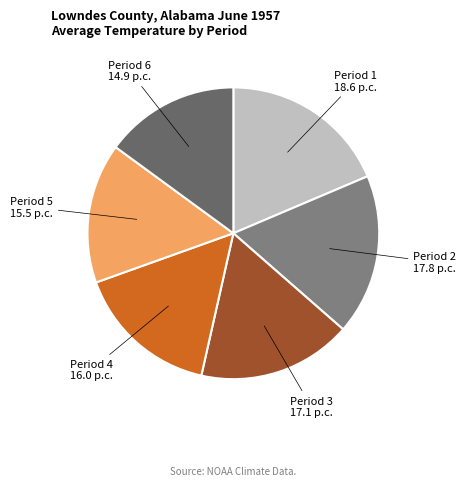

How many segments does this pie chart have?

6